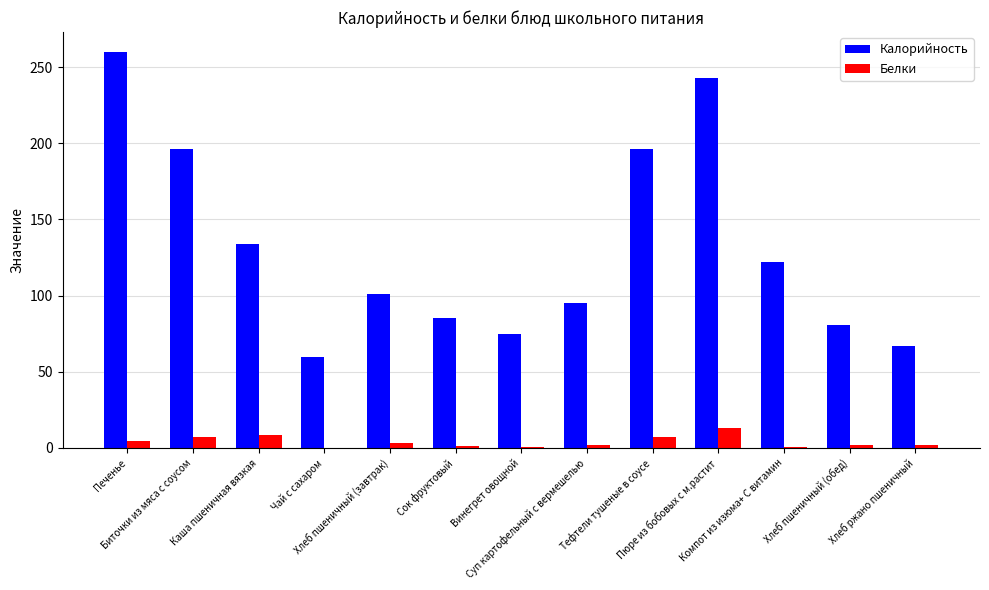

Which series has the largest total across all categories?

Калорийность